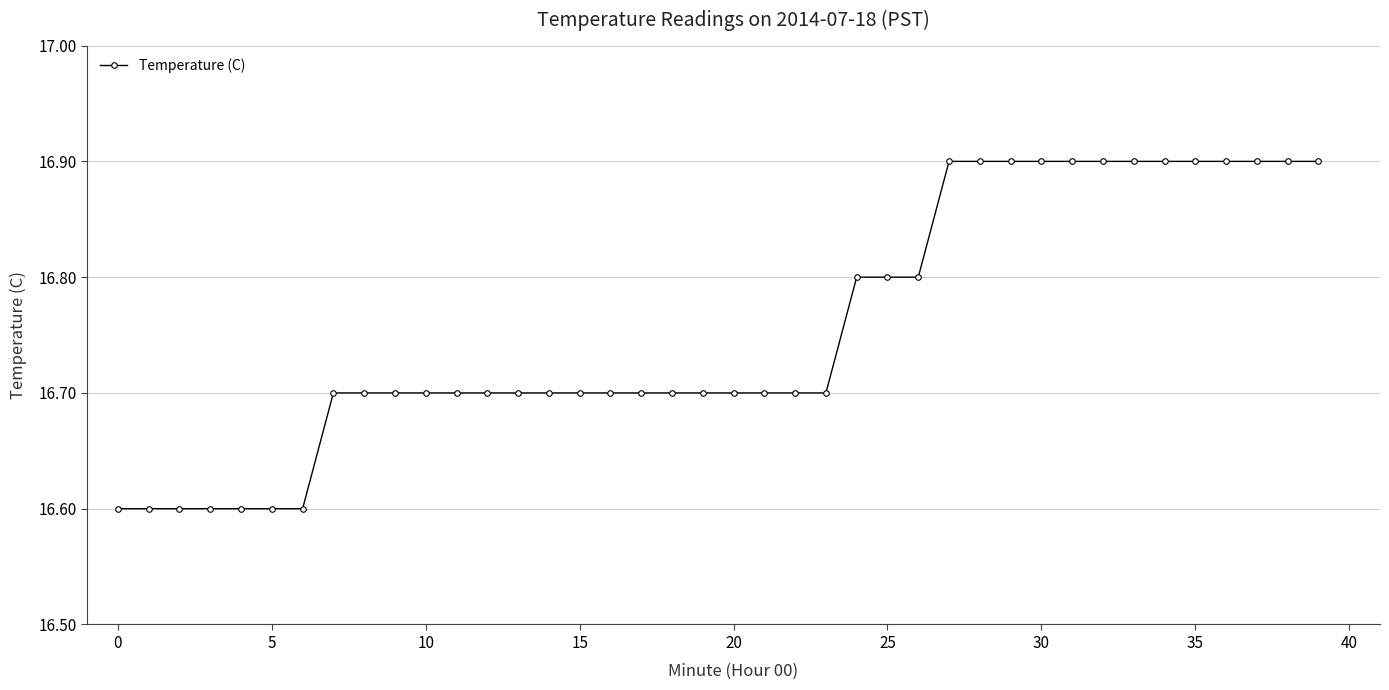

Does the chart display data point markers on the line(s)?

Yes